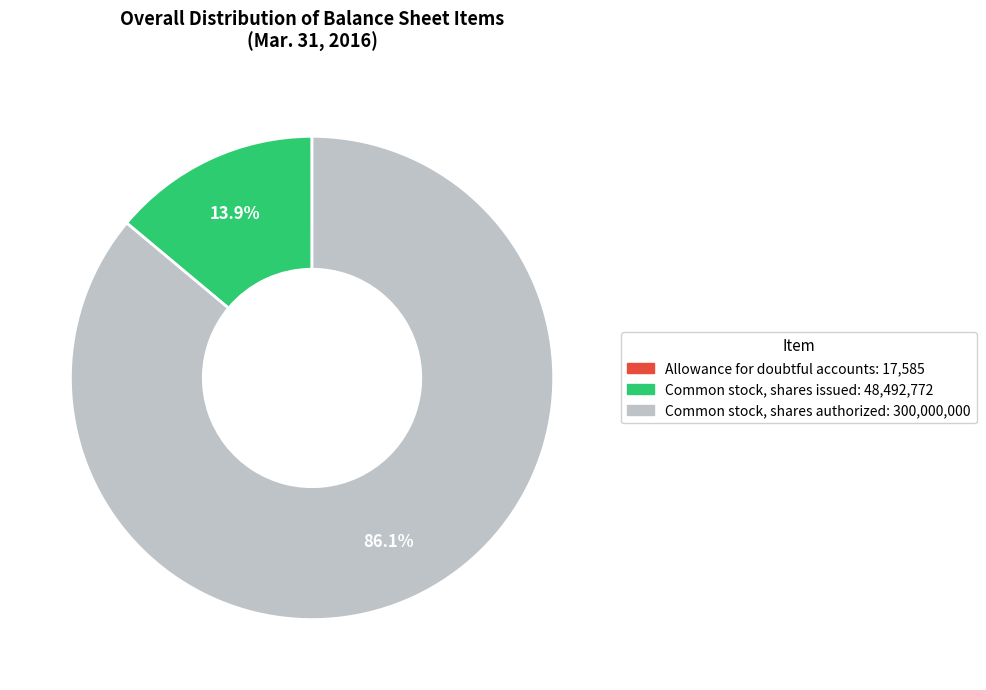

Approximately how many times larger is the value at Common stock, shares authorized: 300,000,000 compared to Common stock, shares issued: 48,492,772?

6.2